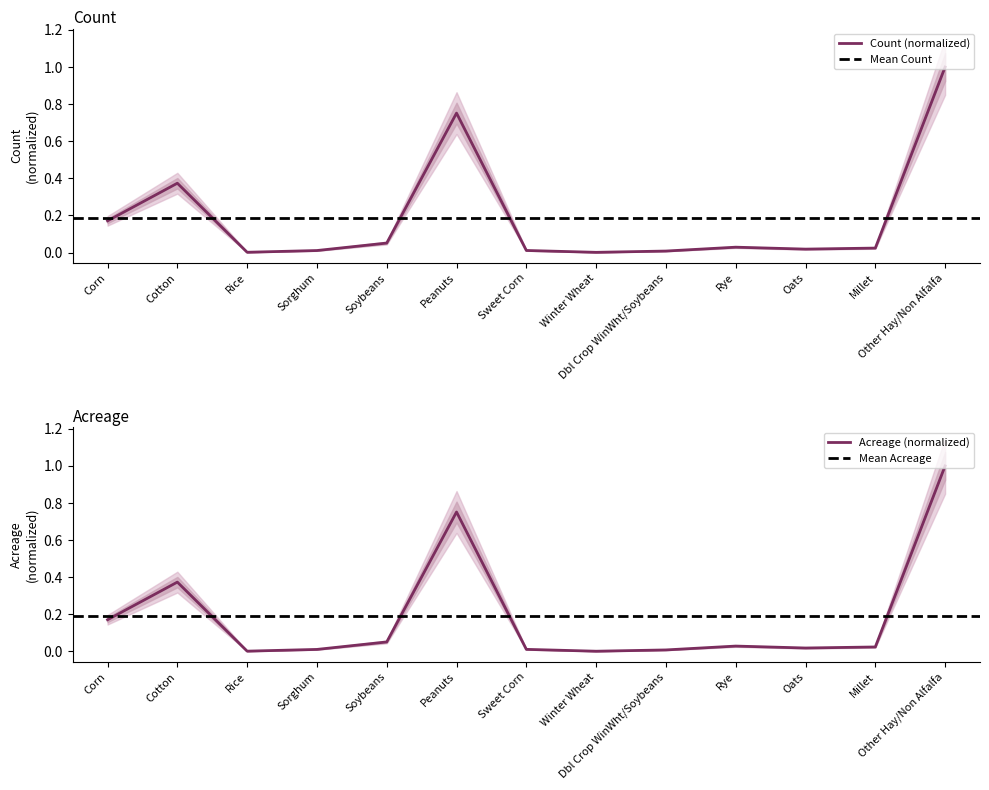

Reading left to right, list all the values displayed in this chart.

Count: 0.2	0.4	0.0	0.0	0.1	0.8	0.0	0.0	0.0	0.0	0.0	0.0	1.0
Acreage: 0.2	0.4	0.0	0.0	0.1	0.8	0.0	0.0	0.0	0.0	0.0	0.0	1.0